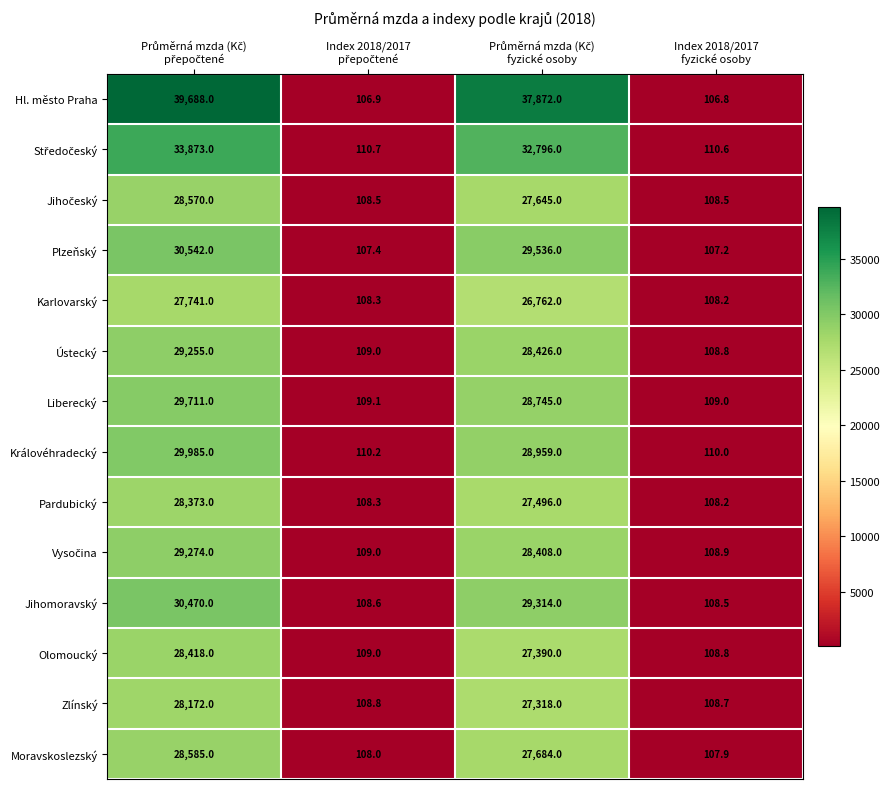

Which series has the largest total across all categories?

Hl. město Praha